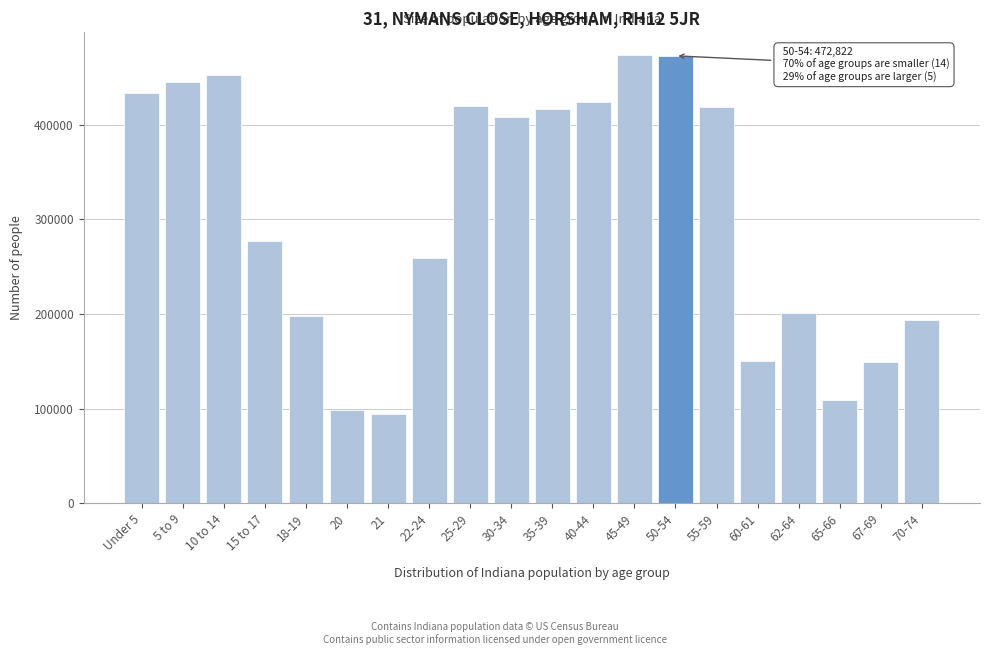

Between 21 and 50-54, which is larger?

50-54